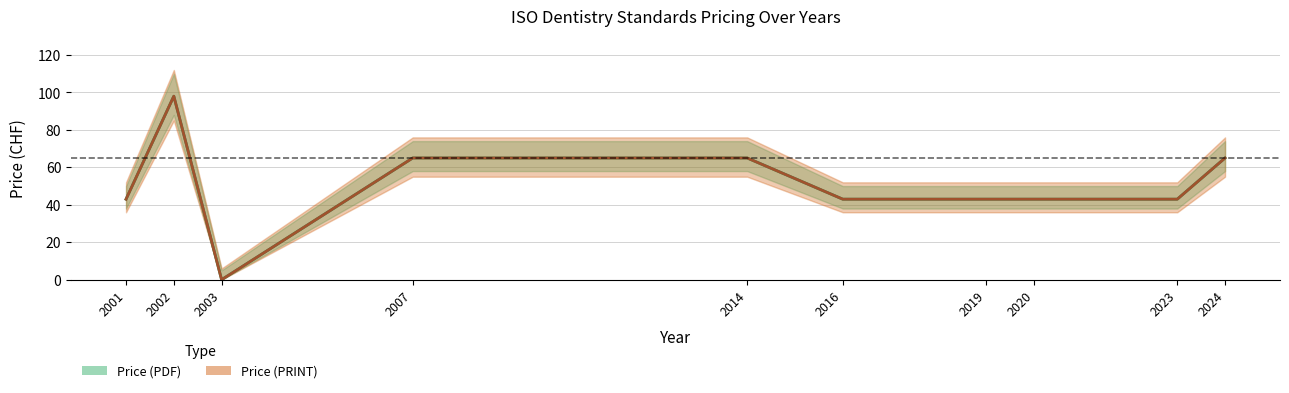

Between 2001 and 2003, which is larger?

2001